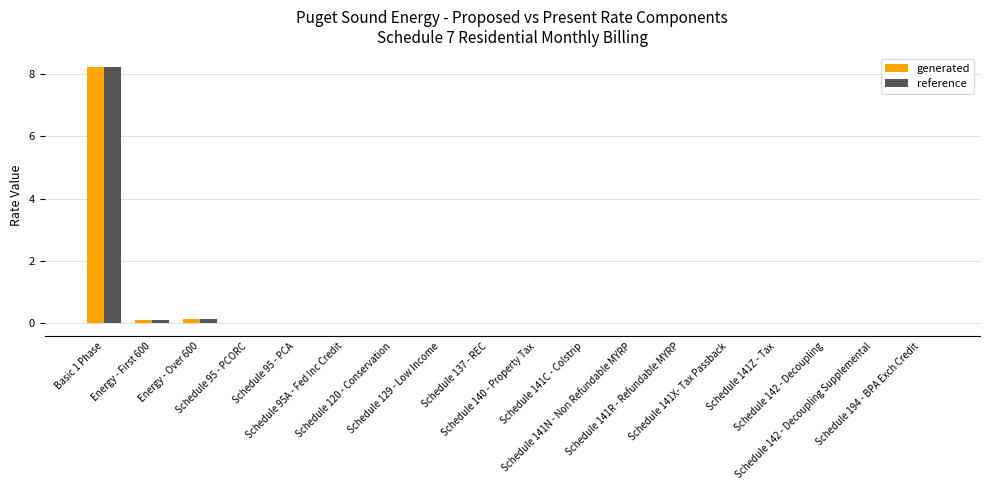

What is the maximum value for generated?

8.2